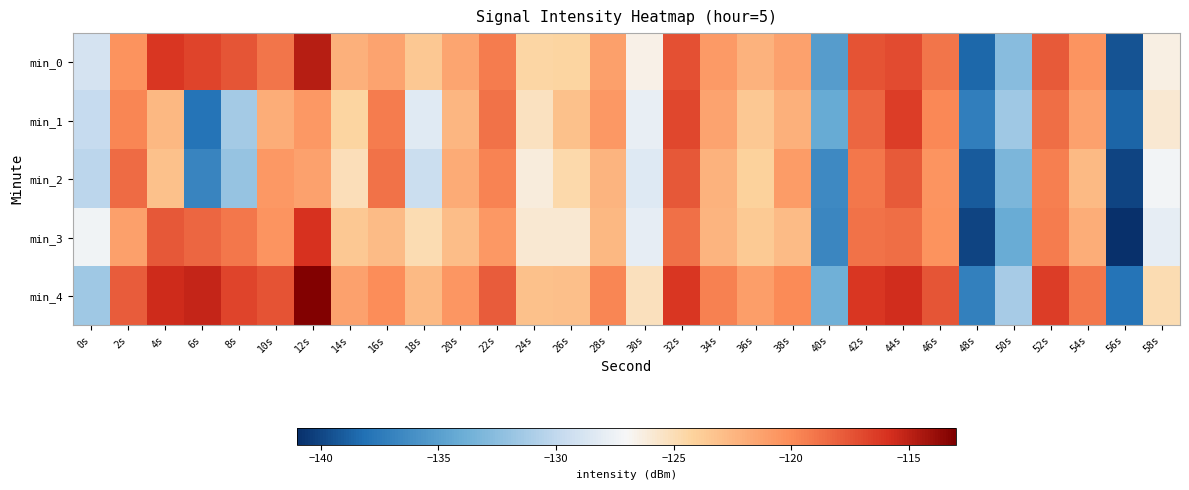

What is the spread (max minus min) of values at 12s?

8.1